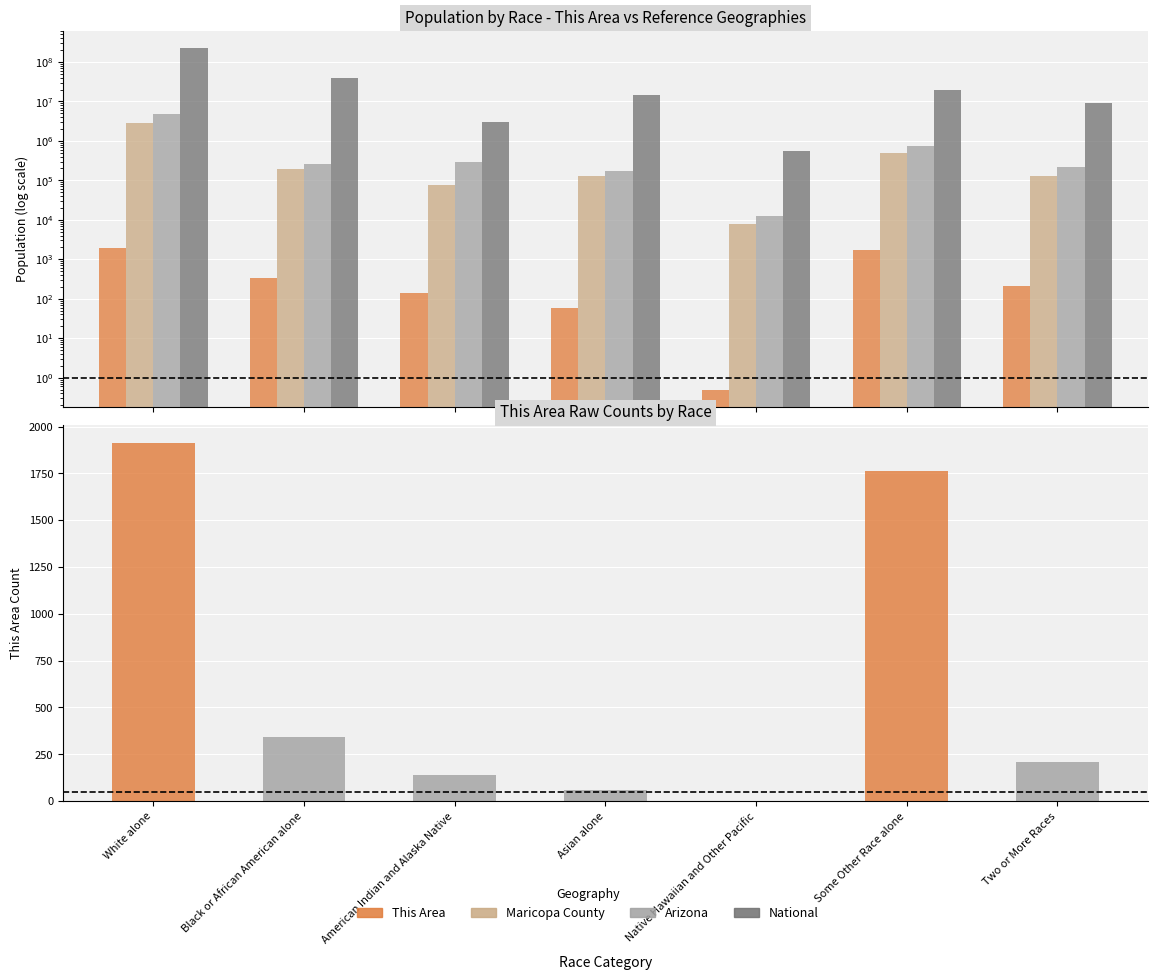

Reading right to left, list all the values displayed in this chart.

This Area: 207.0	1763.0	0.5	57.0	138.0	341.0	1910.0
Maricopa County: 131768.0	489705.0	7790.0	132225.0	78329.0	190519.0	2786781.0
Arizona: 218300.0	761716.0	12648.0	176695.0	296529.0	259008.0	4667121.0
National: 9009073.0	19107368.0	540013.0	14674252.0	2932248.0	38929319.0	223553265.0